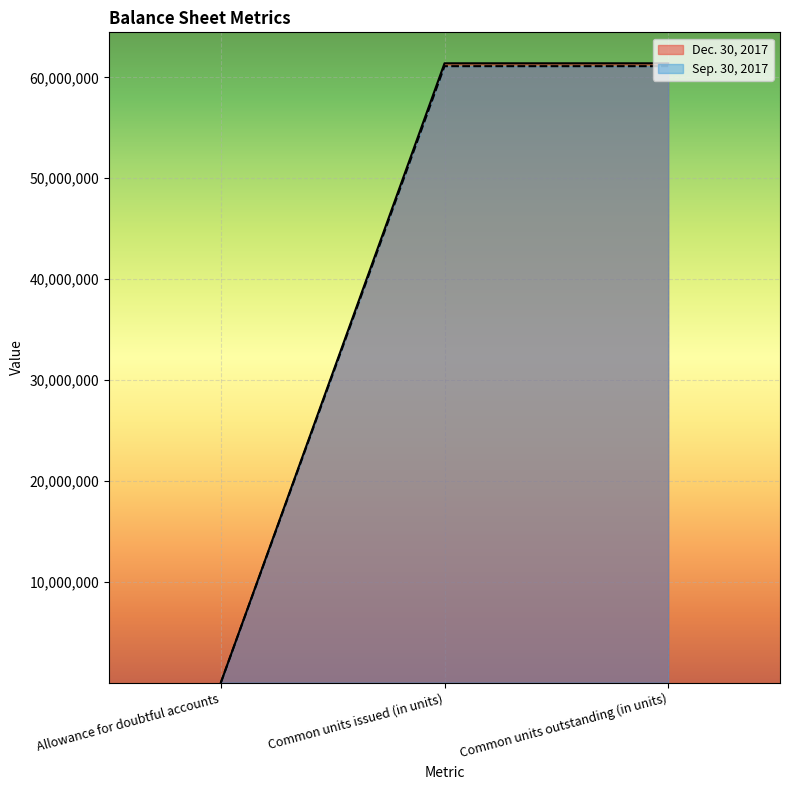

What is the average value of the Dec. 30, 2017 series?

40927336